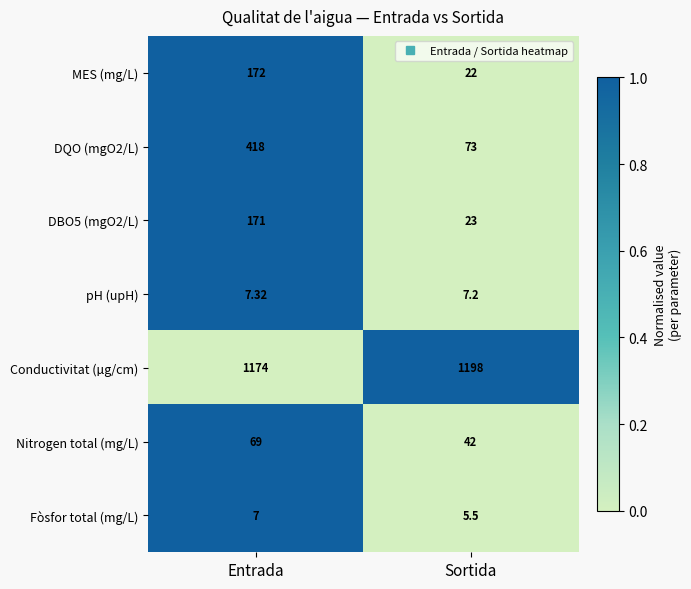

Which category has the highest value in the Conductivitat (µg/cm) series?

Sortida